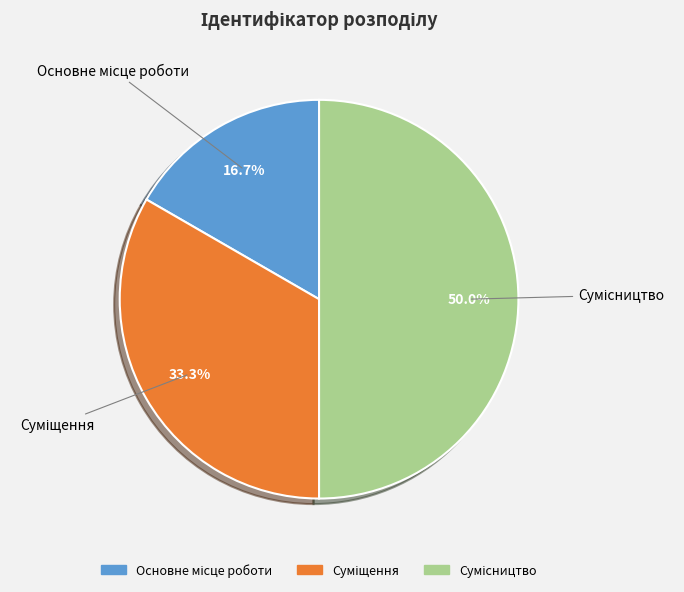

How many slices are in this pie chart?

3